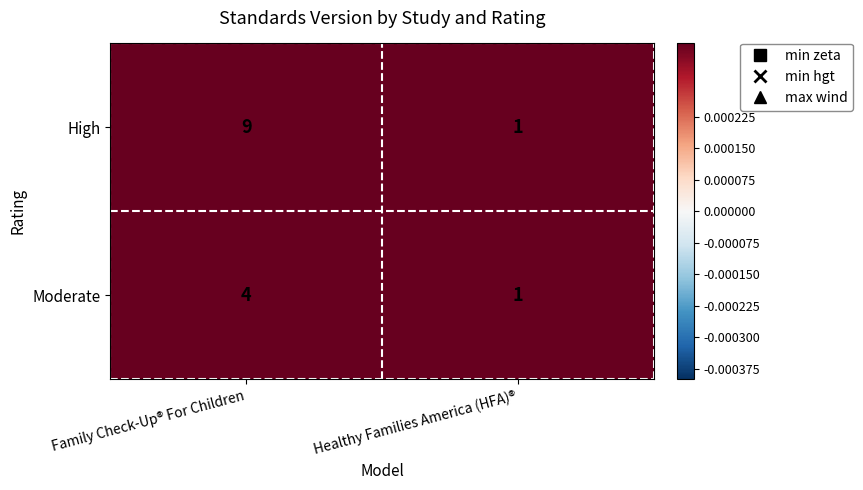

How many series are shown in this chart?

2